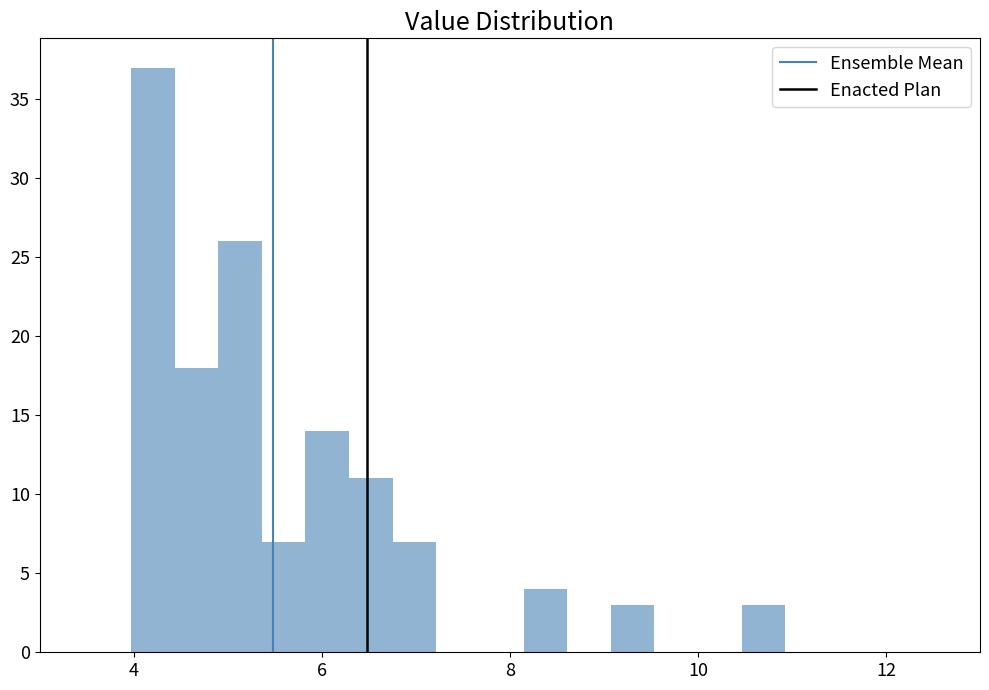

Read against the x-axis, roughly where is the centre of the tallest bar?

4.2